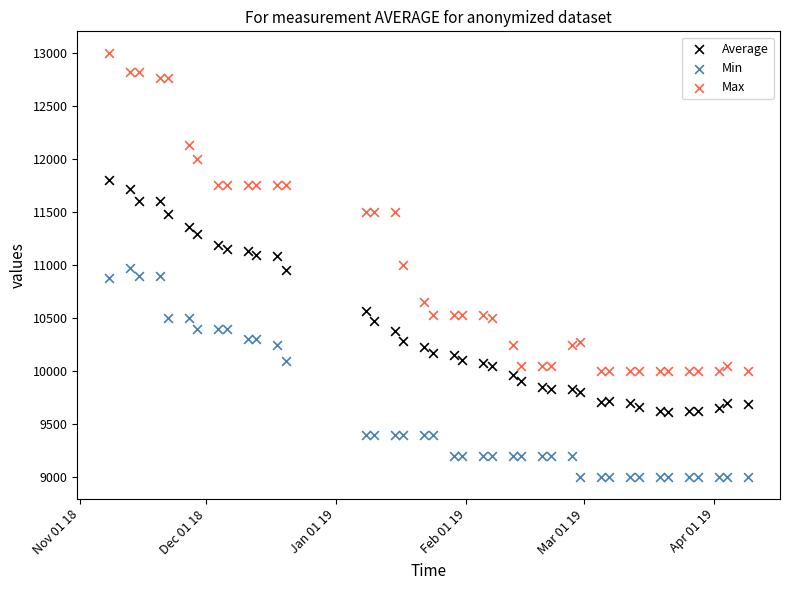

Which series reaches the minimum Y coordinate?

Min